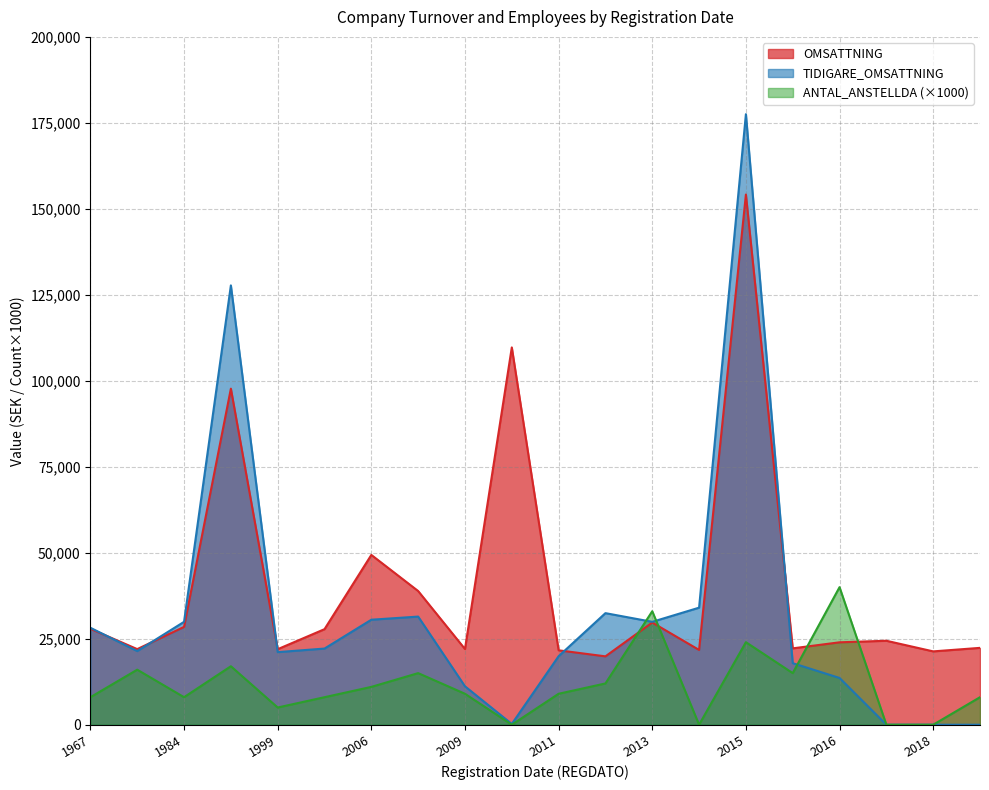

Which series ends up on top after the final intersection of OMSATTNING and ANTAL_ANSTELLDA (×1000)?

OMSATTNING